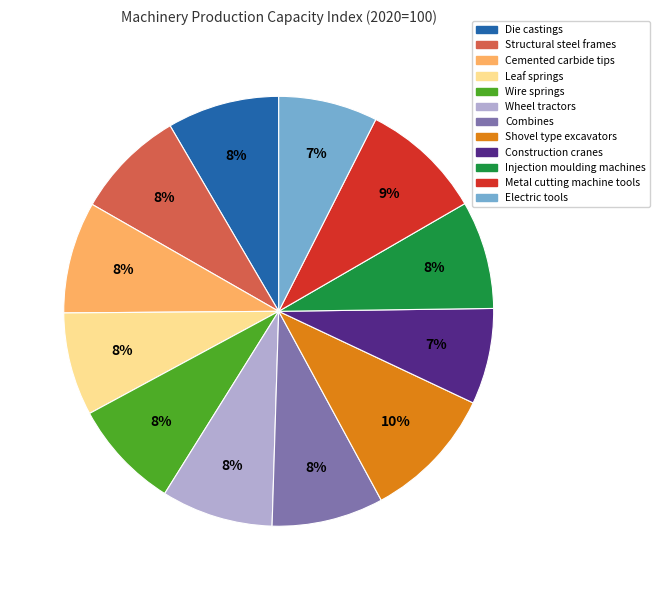

To the nearest percent, what is the difference between the largest and smallest slice percentages?

3%